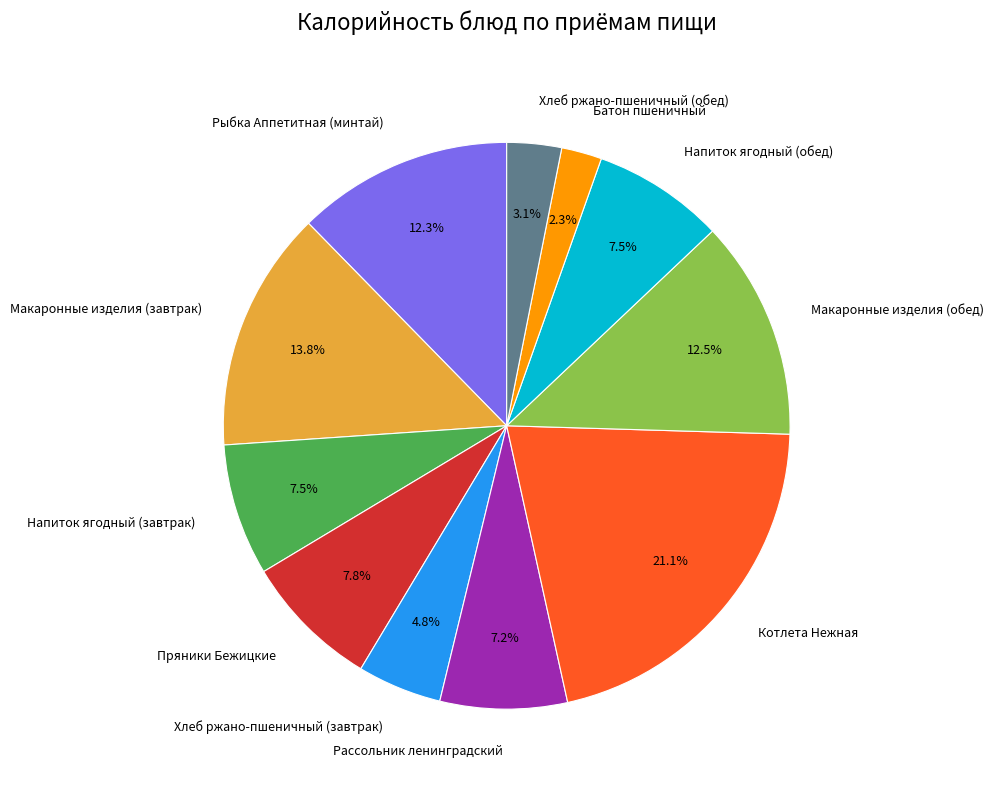

To the nearest percent, what percentage of the pie is Рыбка Аппетитная (минтай)?

12%